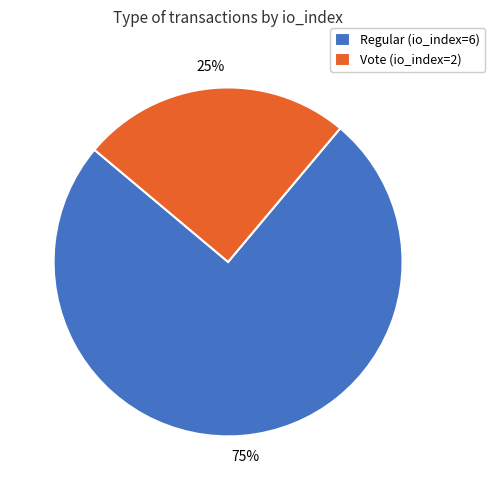

To the nearest percent, what percentage of the pie is Vote (io_index=2)?

25%